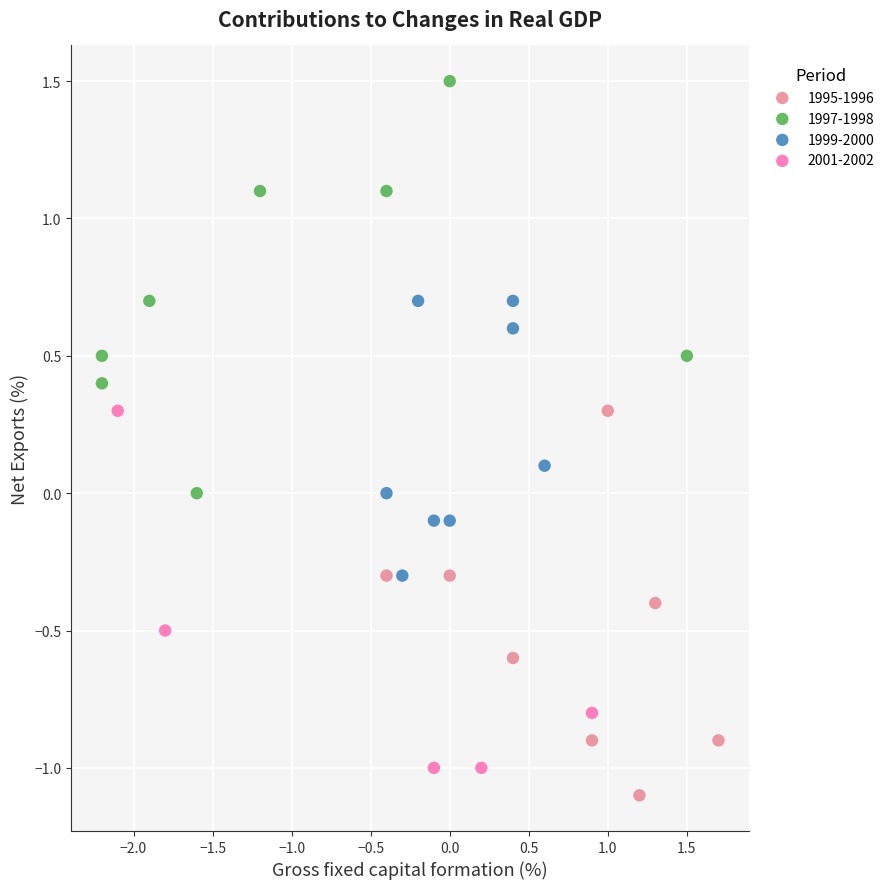

Which series contains the highest Y value?

1997-1998